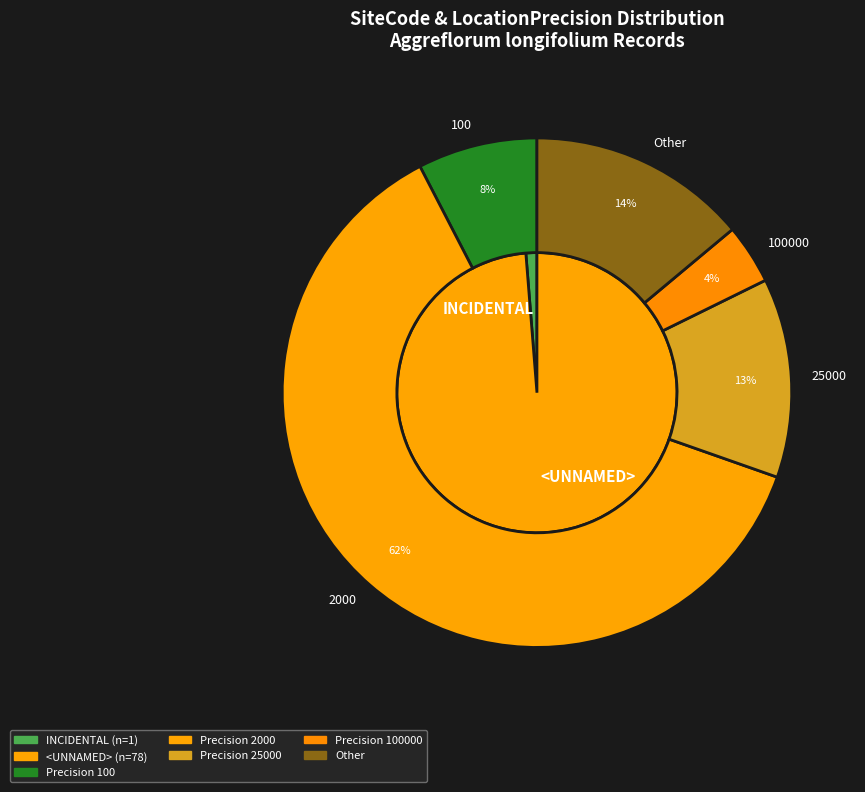

To the nearest percent, what portion does <UNNAMED> represent?

99%